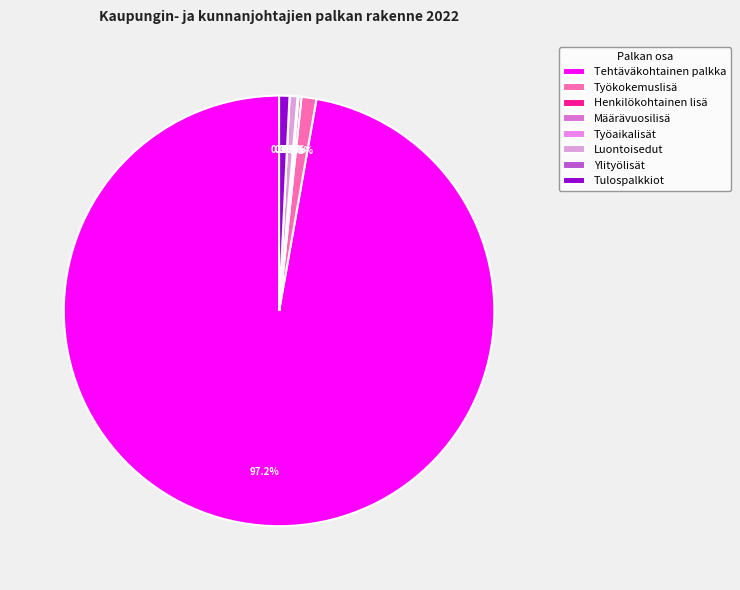

What is the majority slice?

Tehtäväkohtainen palkka